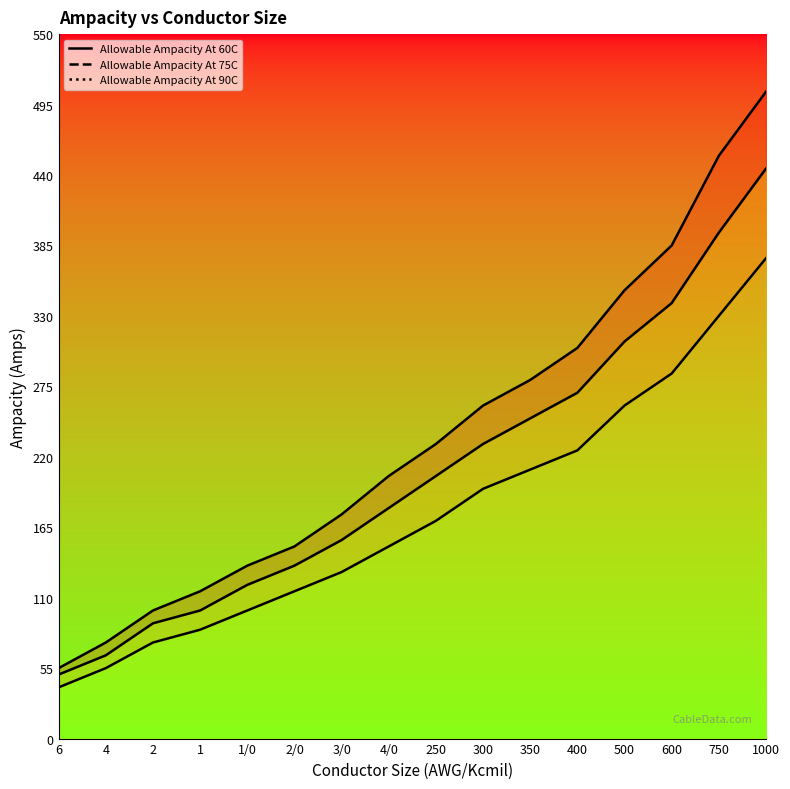

What is the value of the Allowable Ampacity At 90C point at the 6th from the left?

150